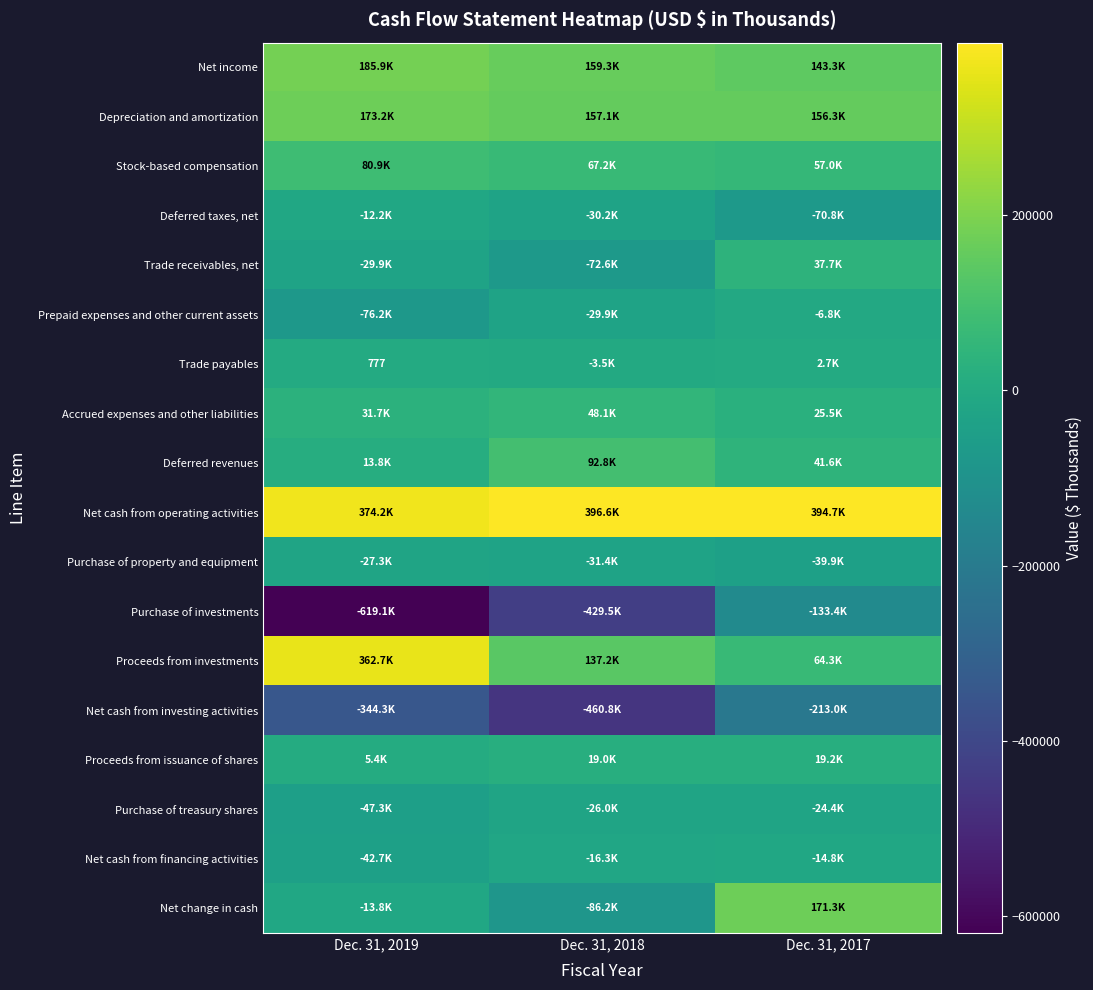

Which series changed the most between Dec. 31, 2018 and Dec. 31, 2017?

Purchase of investments